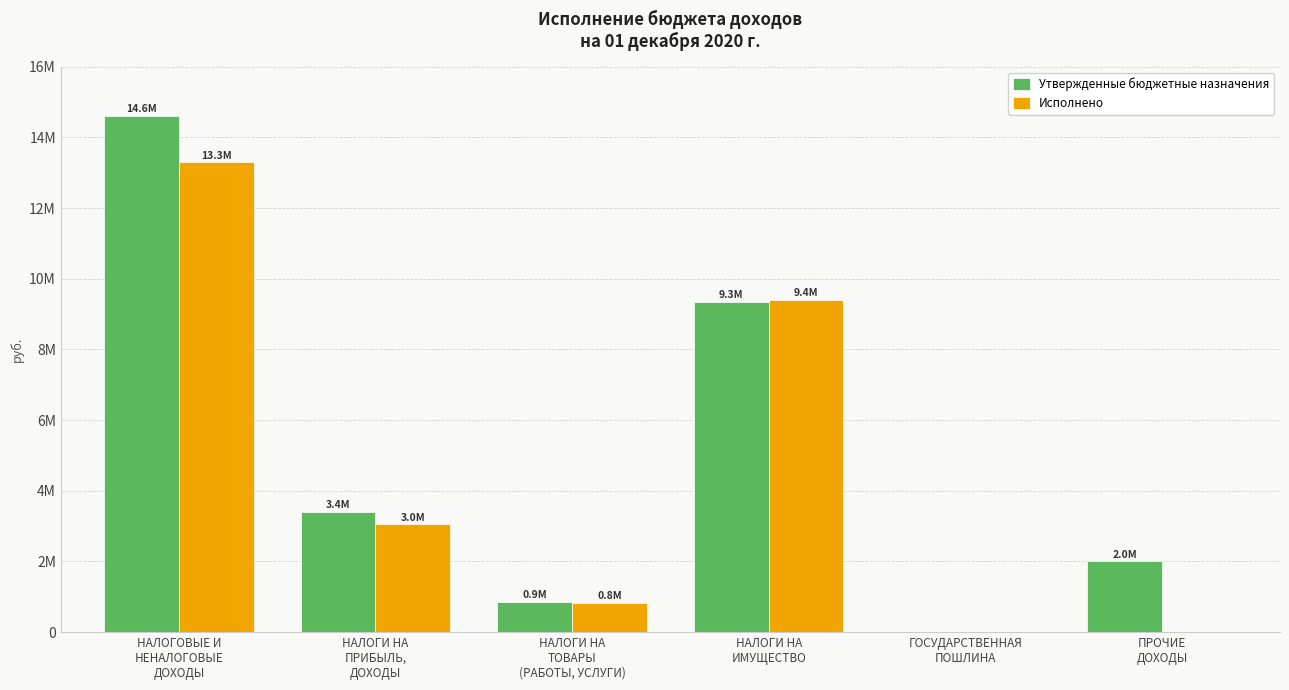

Are the bars horizontal?

No